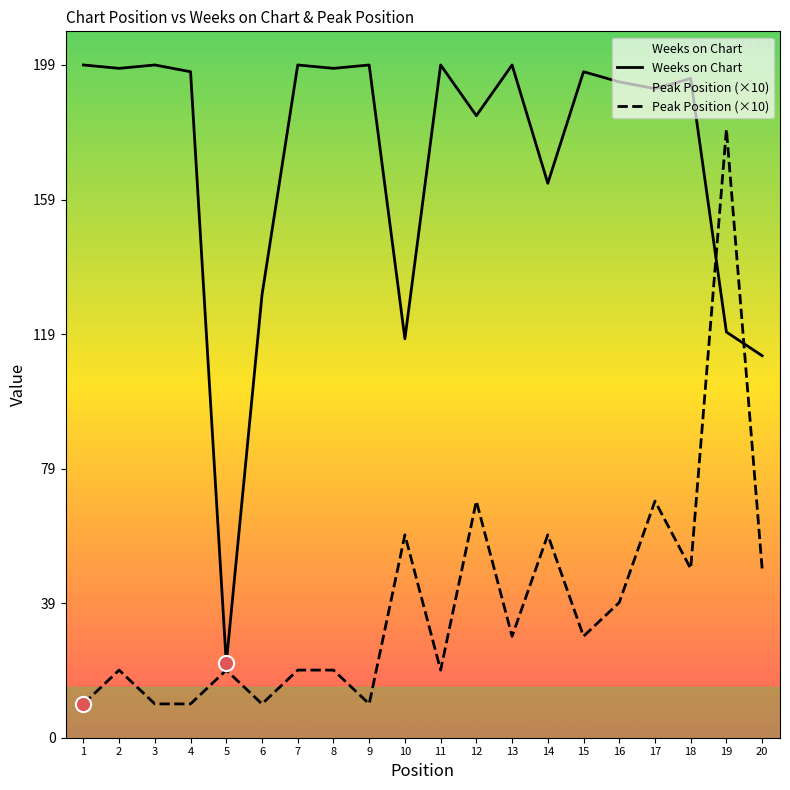

Which series has the largest Y range (max minus min)?

Weeks on Chart